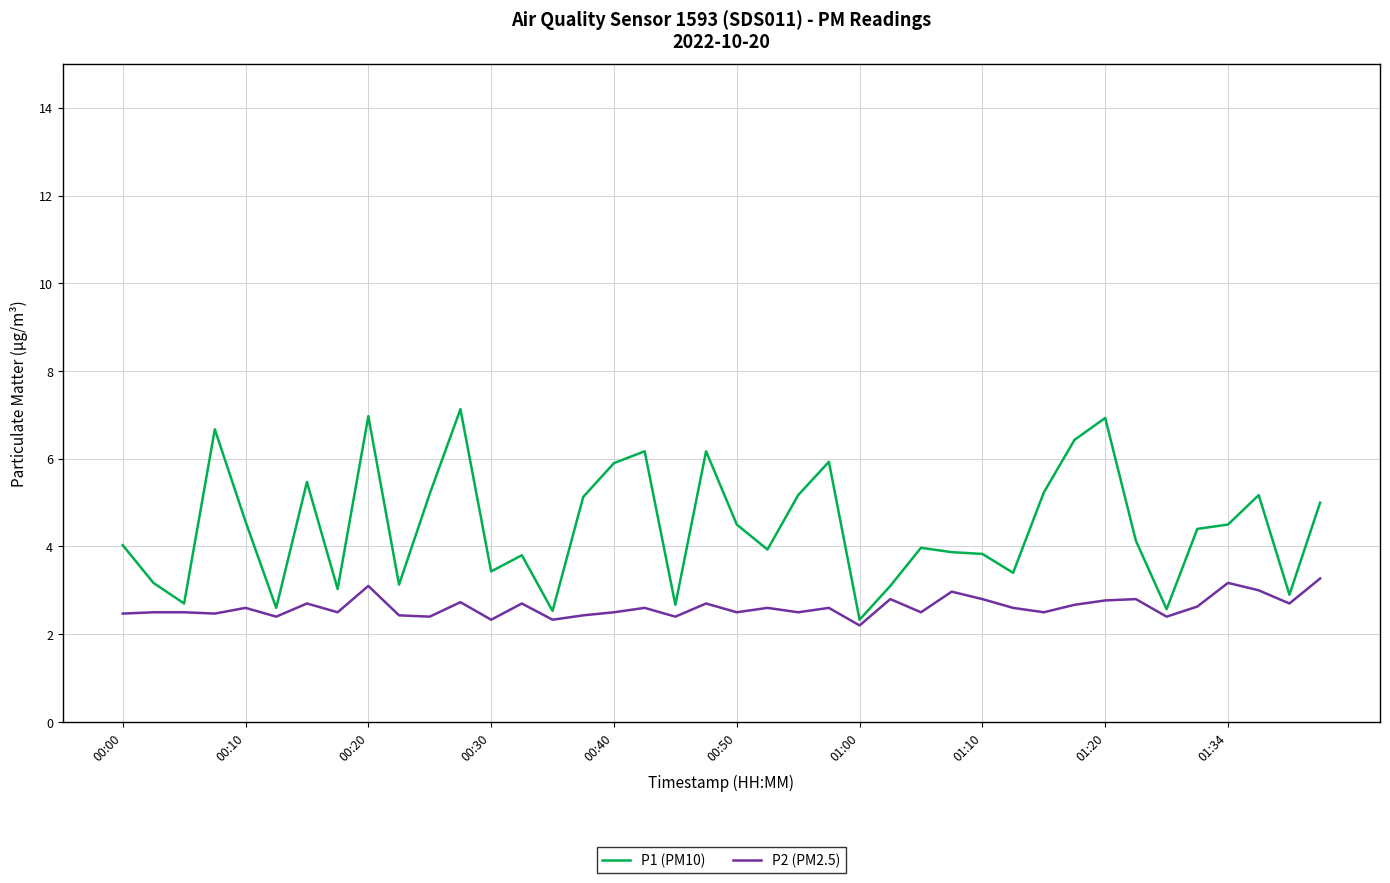

What is the difference between the maximum and minimum values in the P1 (PM10) series?

4.8